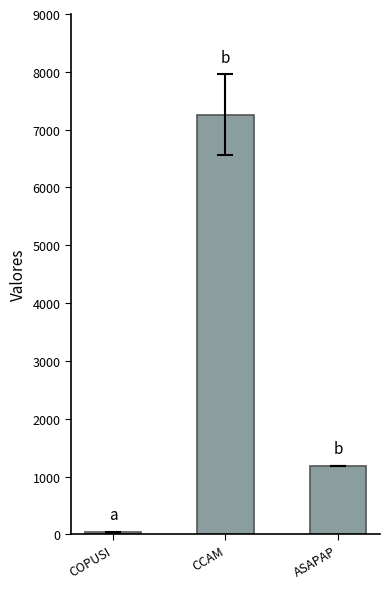

Is it true that the value at CCAM is 7255?

True